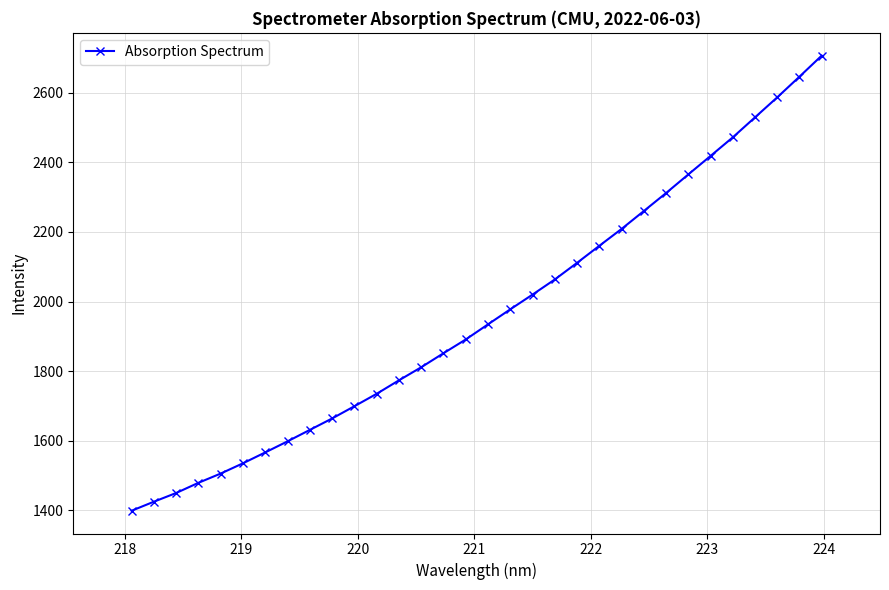

Does the chart display data point markers on the line(s)?

Yes